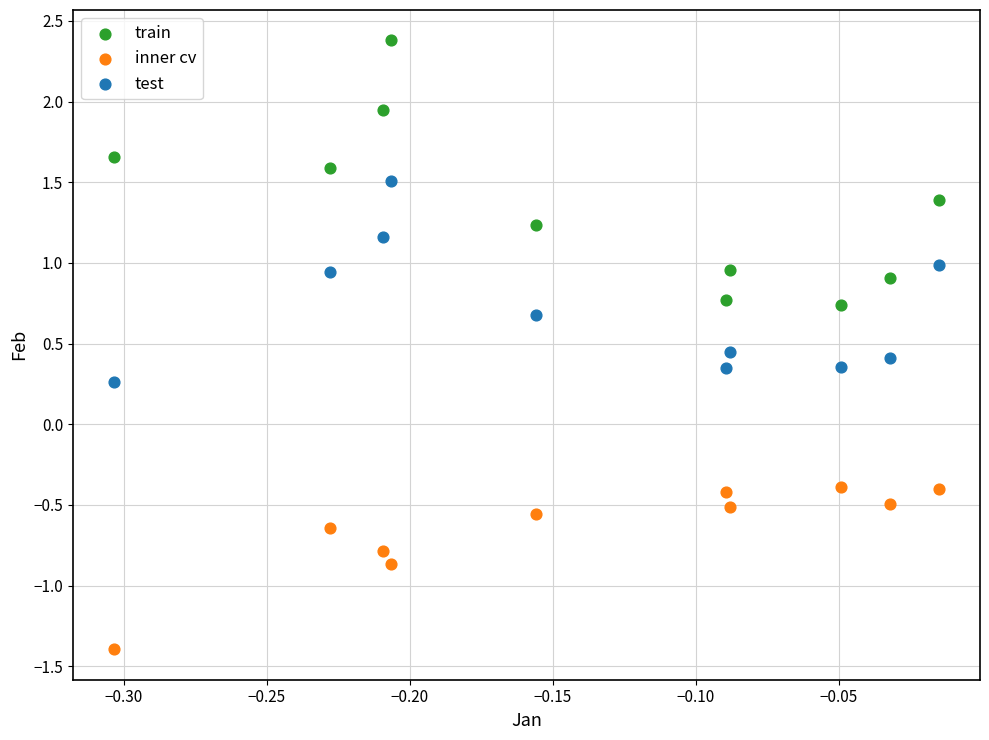

Across all data points, what is the range of Y values (max minus min)?

3.8